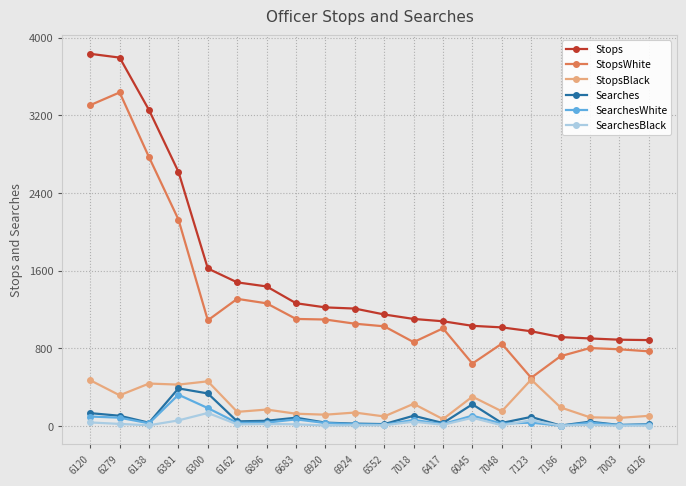

True or false: StopsWhite and SearchesBlack intersect in this chart.

False